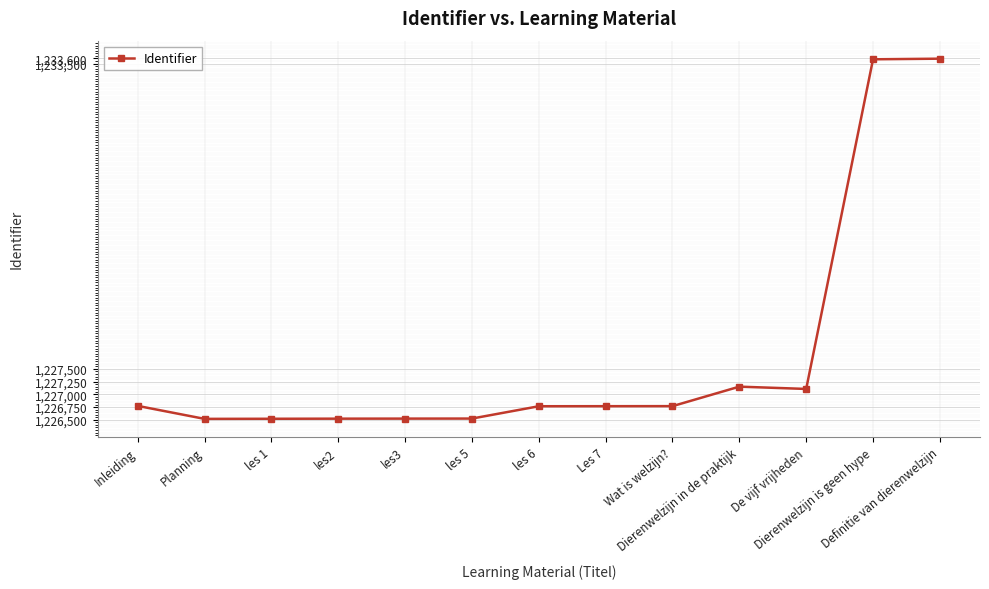

Approximately how many times larger is the value at les 5 compared to Definitie van dierenwelzijn?

1.0